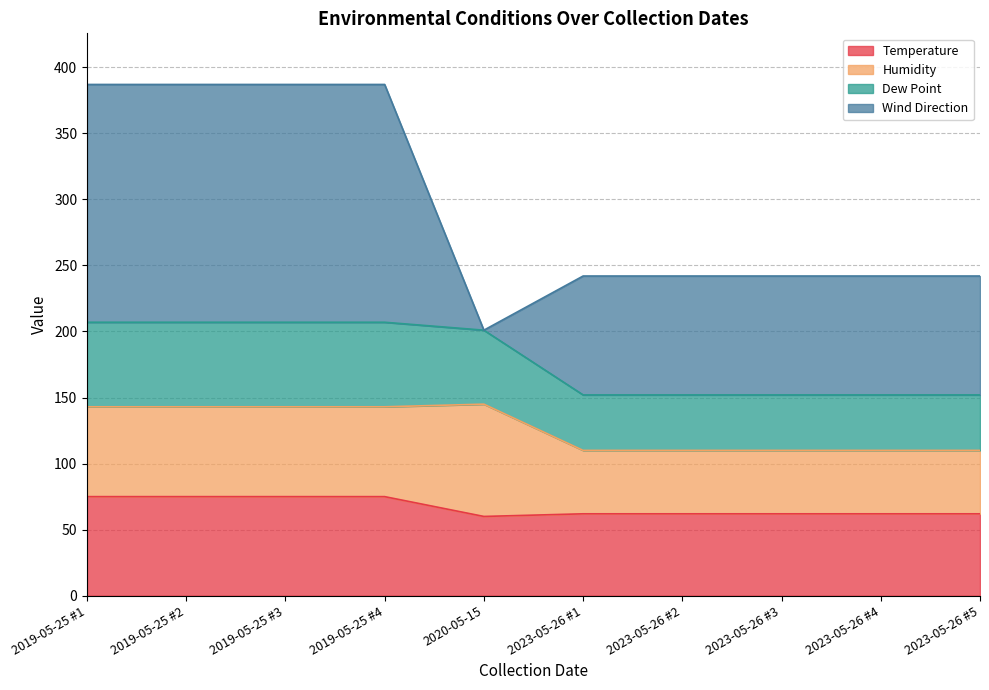

What is the maximum value for Temperature?

75